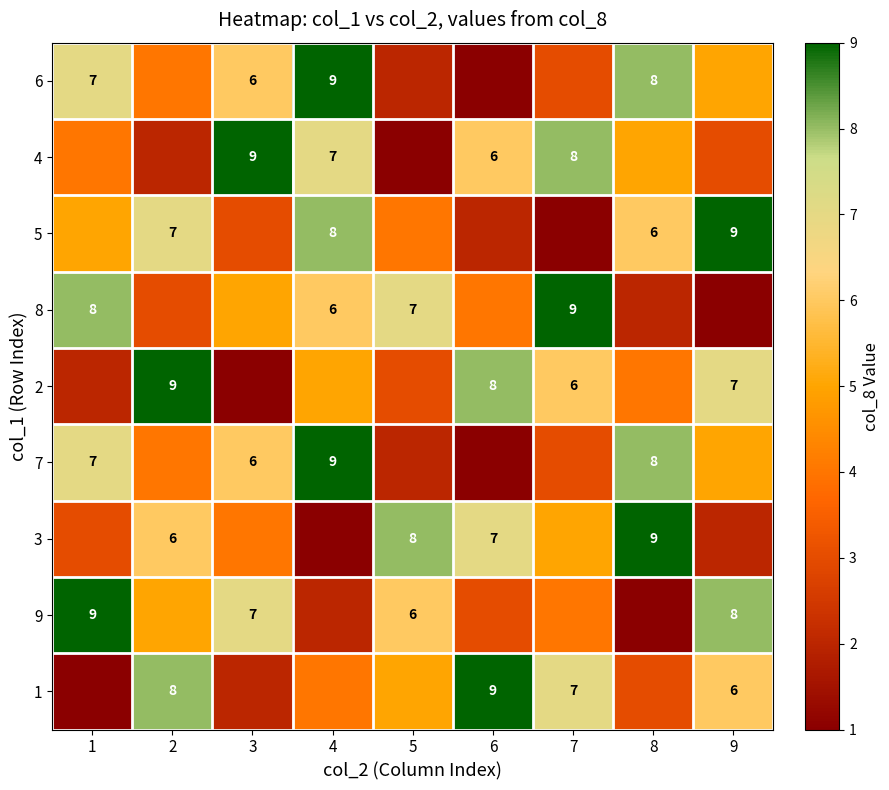

The value of 5 at 8 is 10. True or false?

False